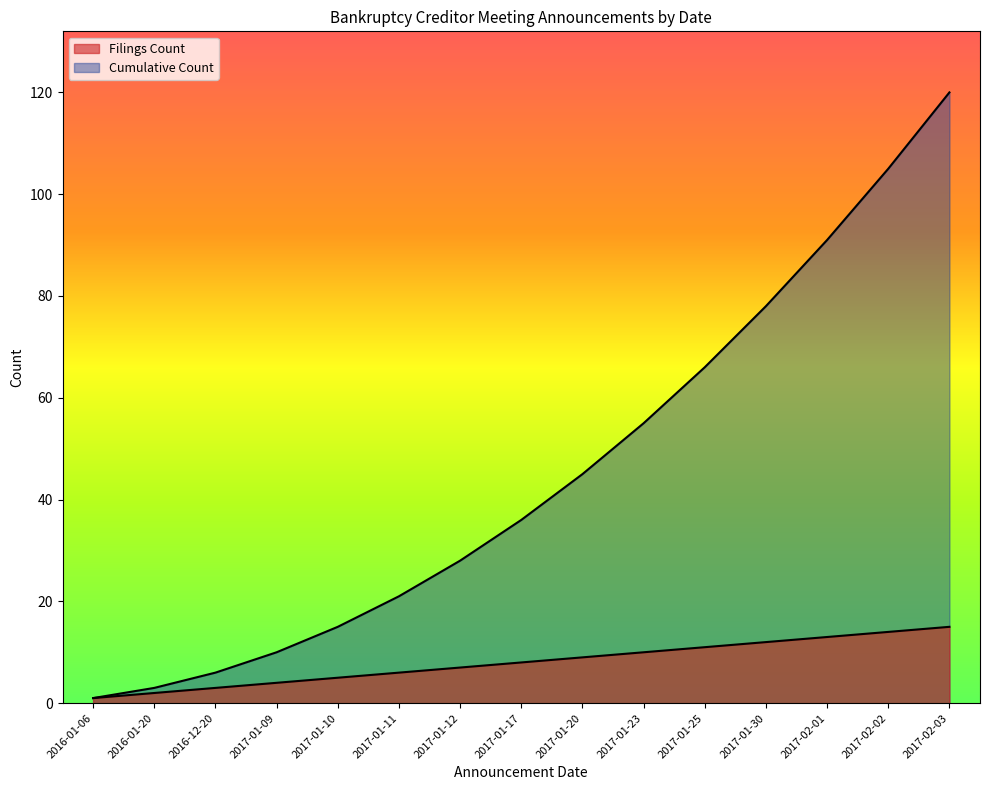

Rank the series by their average value, from highest to lowest.

Cumulative Count, Filings Count